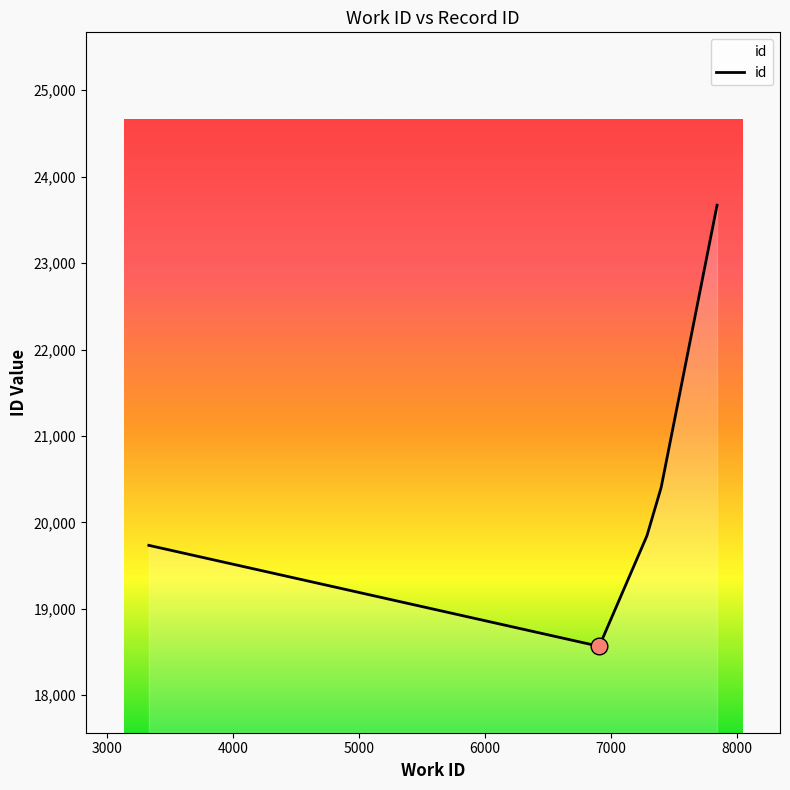

What is the sum of all values?

102219